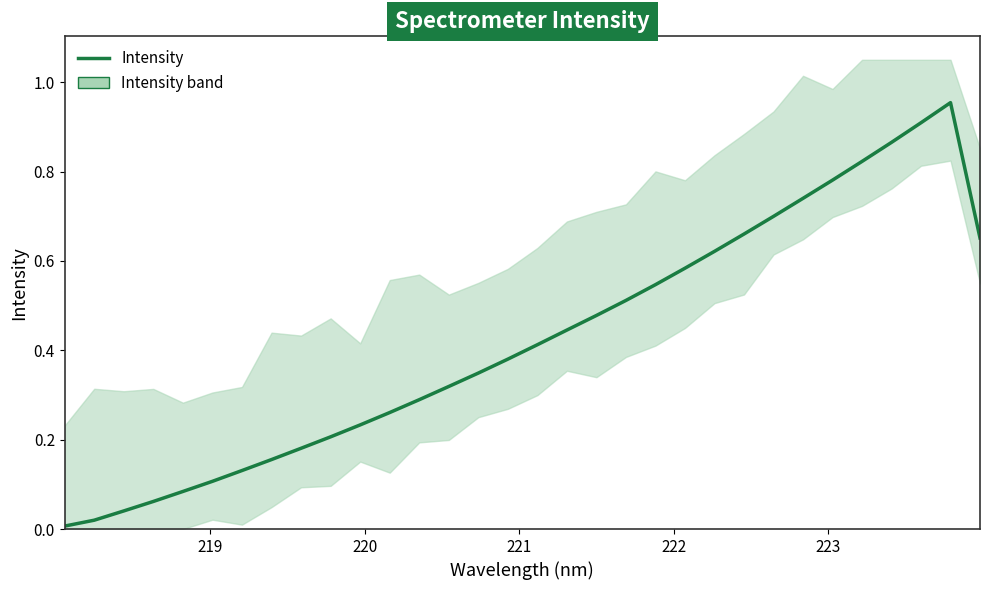

The chart shows a value of 0.1 at 11. True or false?

False